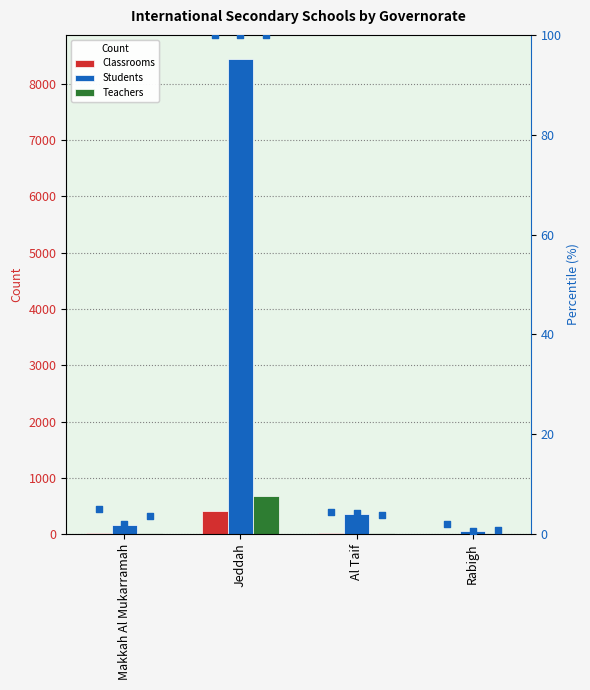

Which series has the widest spread of Y values?

Students